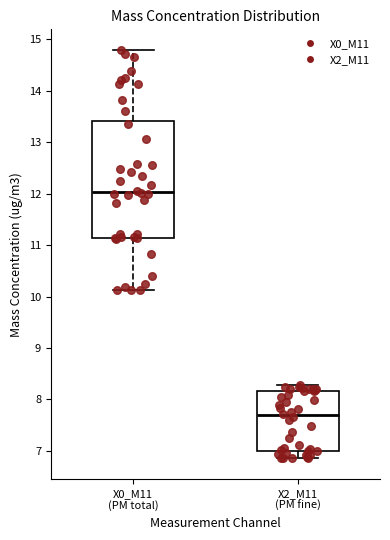

Reading left to right, transcribe this box plot: for each box, give where its median line is, the range the box spans, and where its two whiskers end, as read against the y-axis. The values are not printed on the chart, so give them approximately, as read against the axis.

X0_M11 (PM total): median 12.0, box 11.1 to 13.4, whiskers 10.1 to 14.8
X2_M11 (PM fine): median 7.7, box 7.0 to 8.2, whiskers 6.9 to 8.3